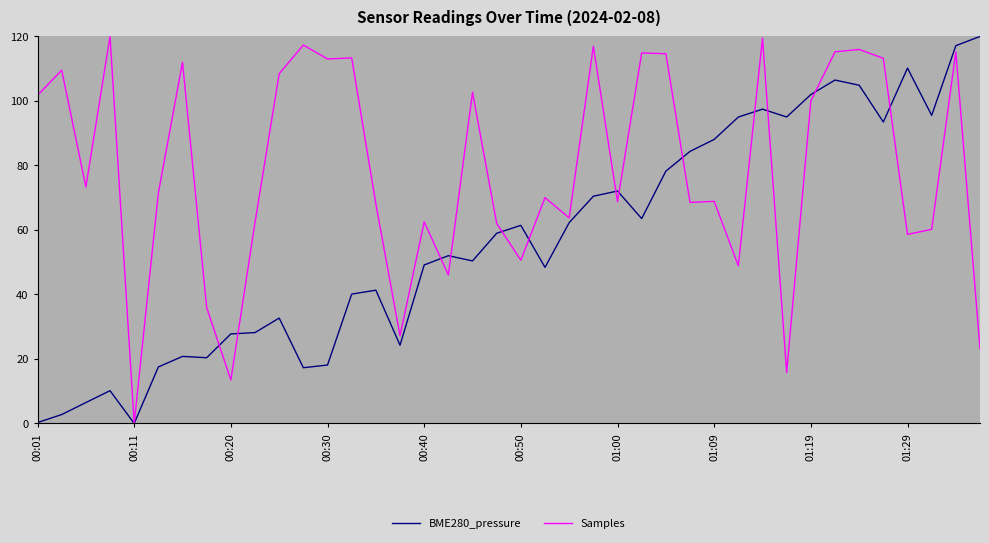

Rank the series by their average value, from lowest to highest.

BME280_pressure, Samples